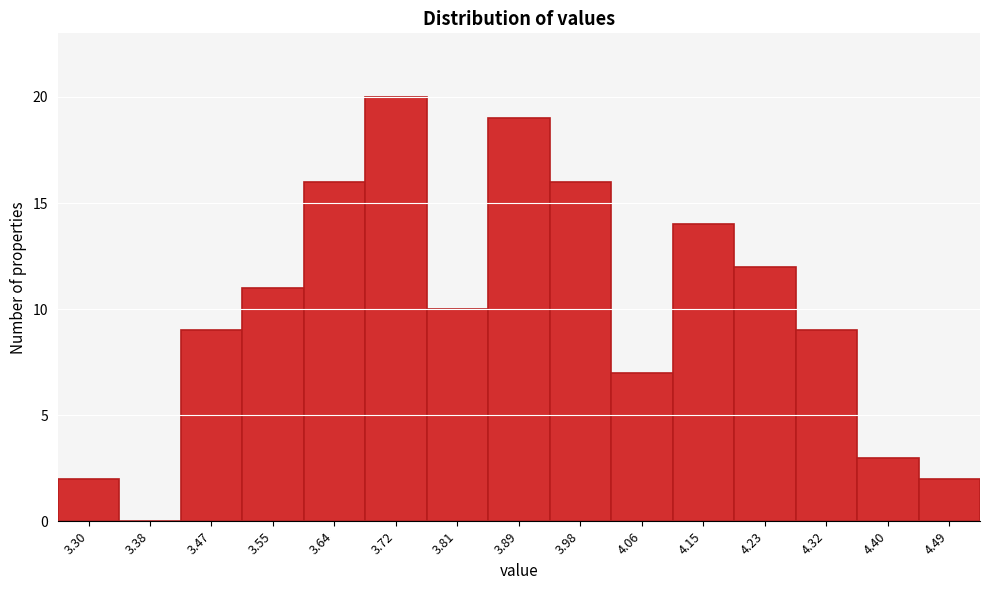

Reading left to right, list all the values displayed in this chart.

3.30=2	3.38=0	3.47=9	3.55=11	3.64=16	3.72=20	3.81=10	3.89=19	3.98=16	4.06=7	4.15=14	4.23=12	4.32=9	4.40=3	4.49=2